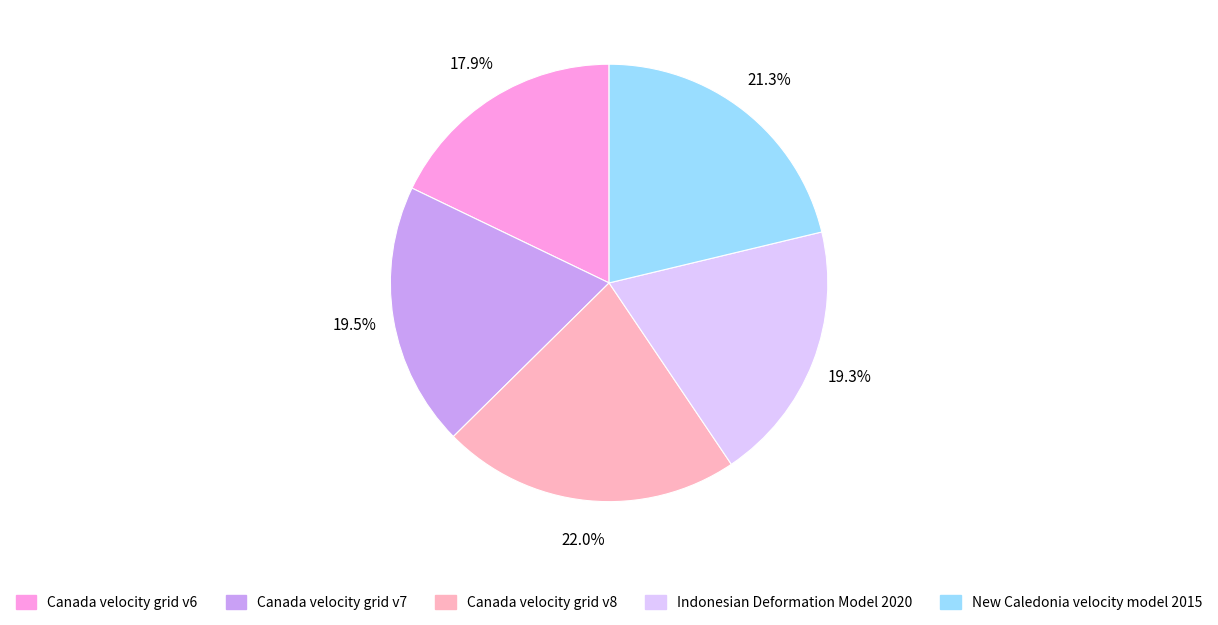

True or false: Canada velocity grid v7 accounts for 25% of the total.

False